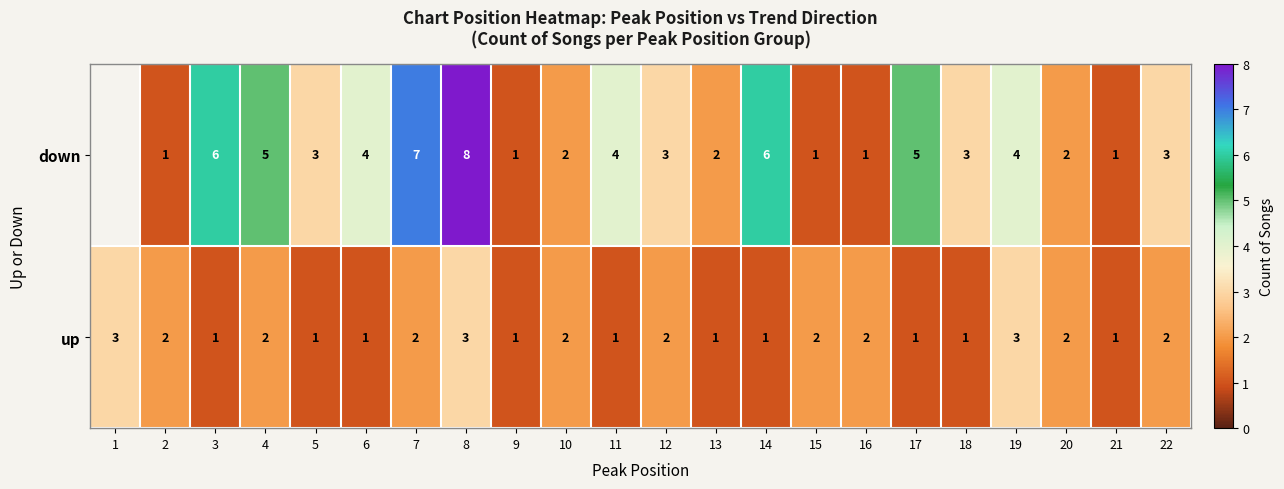

How many values in the up series are below 2?

10